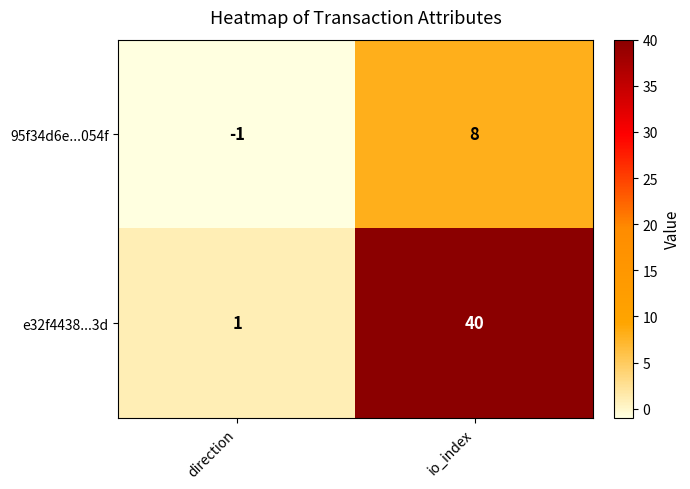

How many distinct data groups are displayed?

2